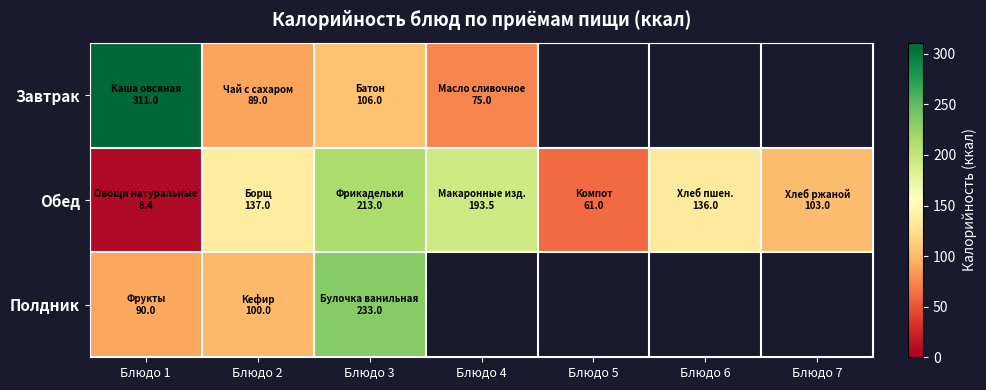

What is the spread (max minus min) of values at Блюдо 3?

127.0